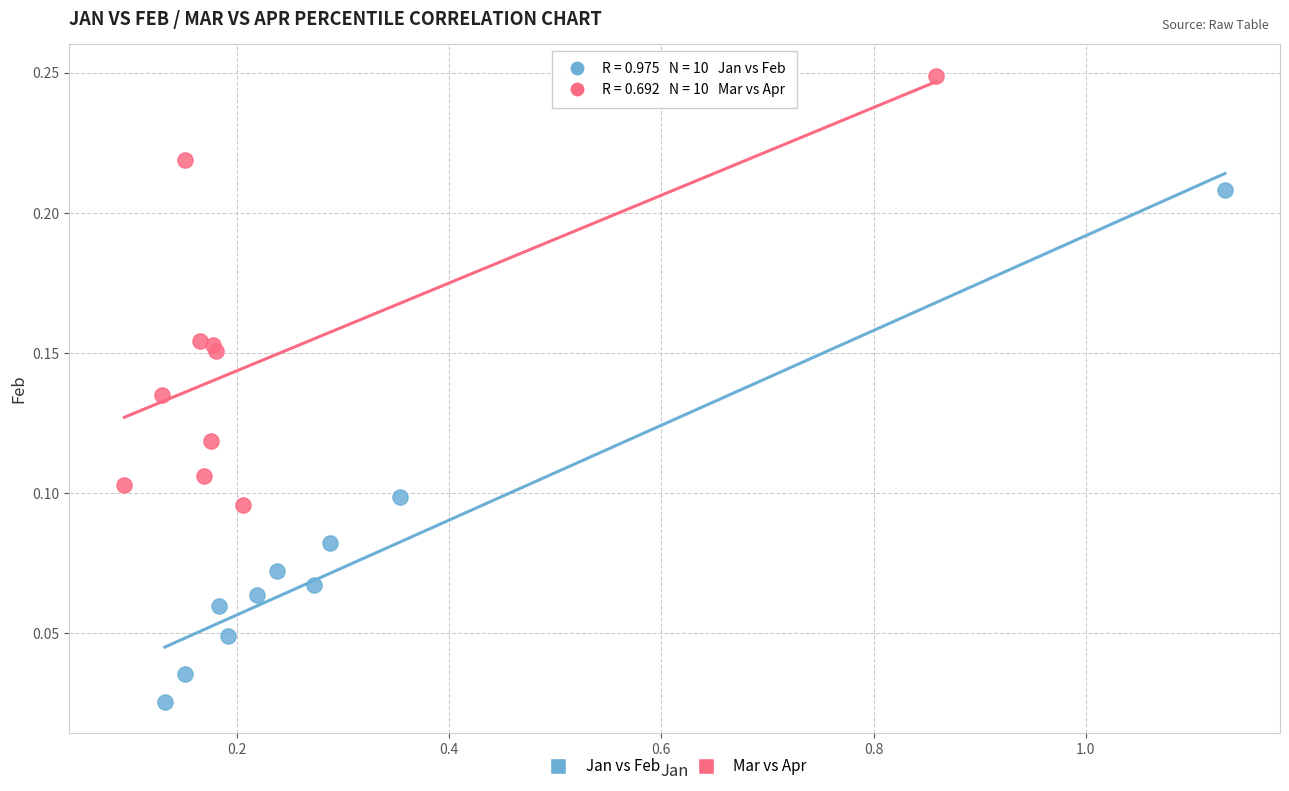

Which series contains the highest Y value?

Mar vs Apr